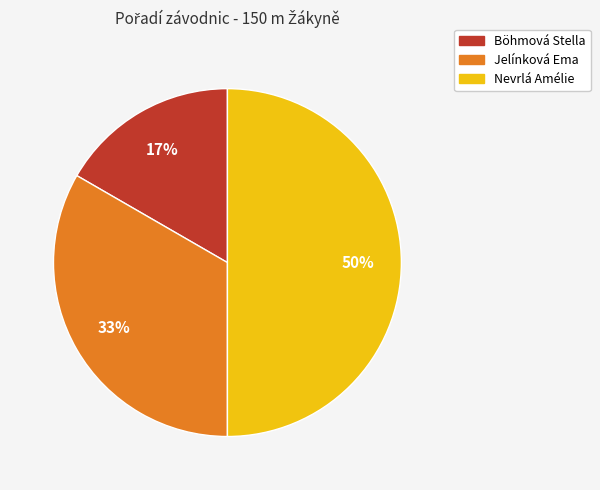

Does Böhmová Stella represent more than half of the total?

No